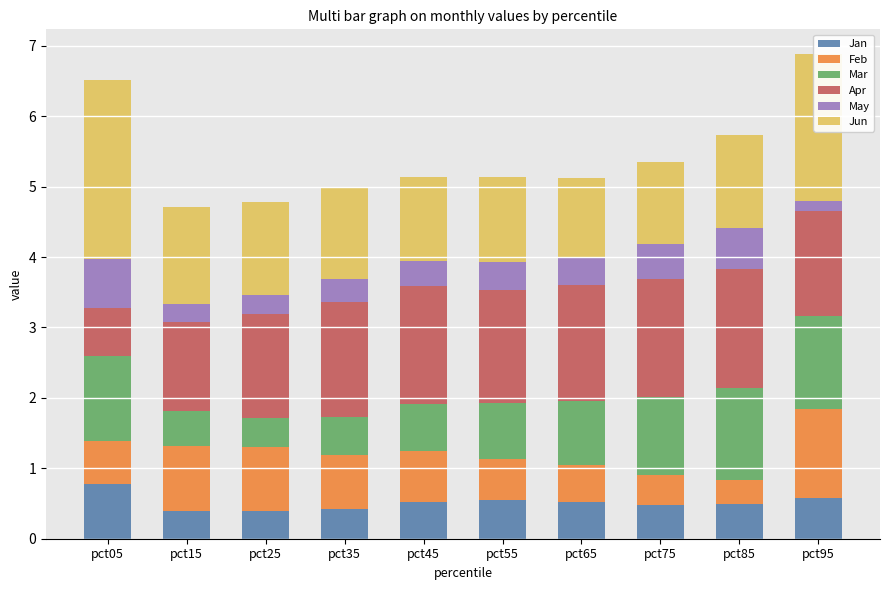

What is the difference between the second highest and minimum values in the Jan series?

0.2